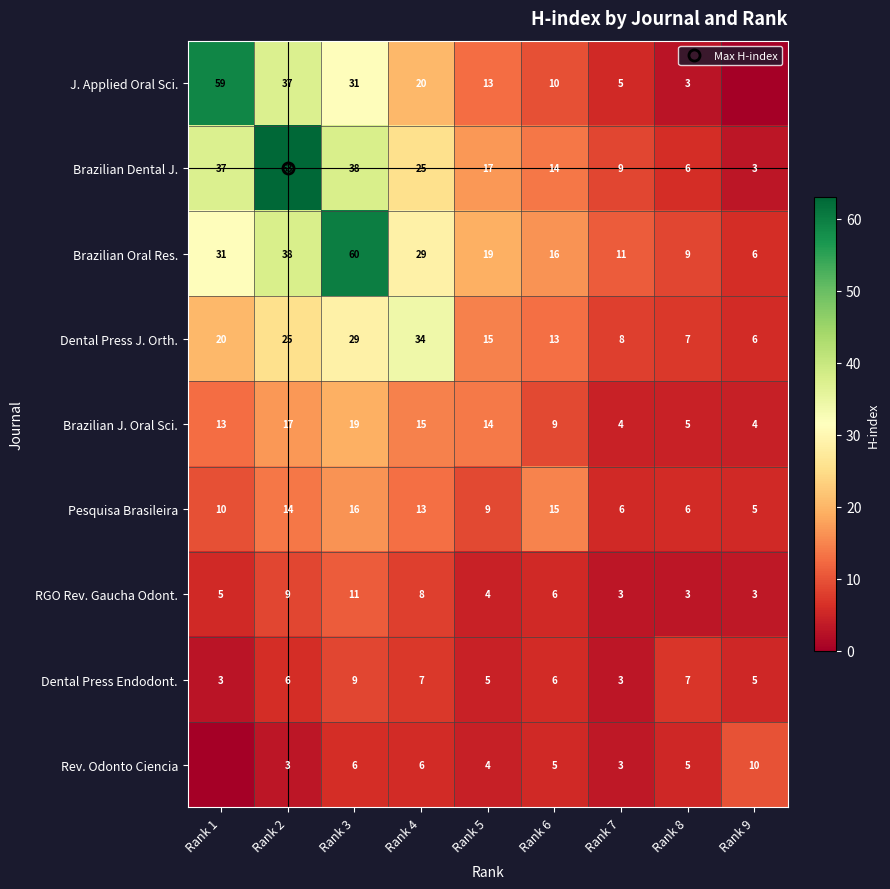

At which label does Brazilian Oral Res. reach its peak?

Rank 3